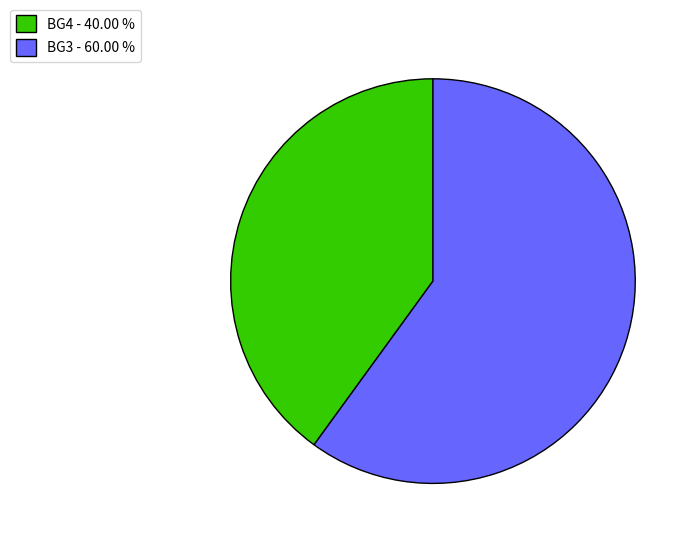

What is the largest slice in the pie chart?

BG3 - 60.00 %